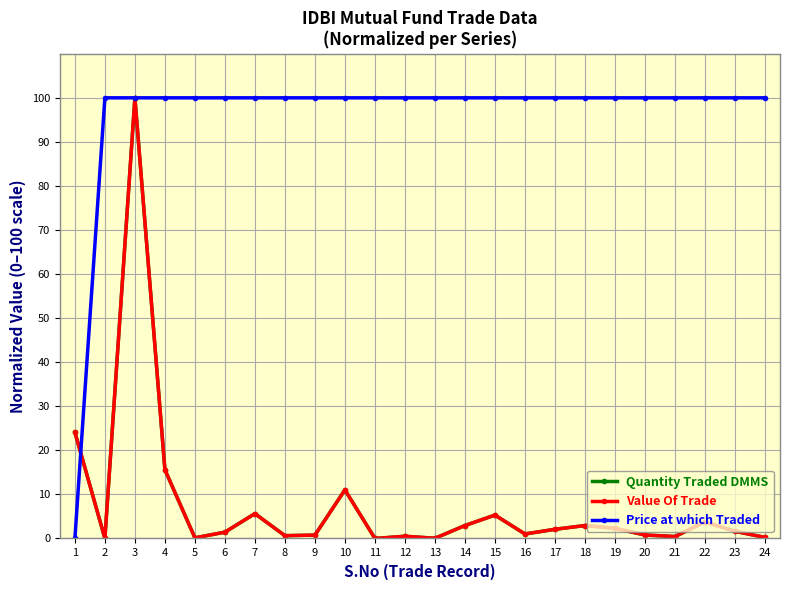

Does the chart have visible grid lines?

Yes